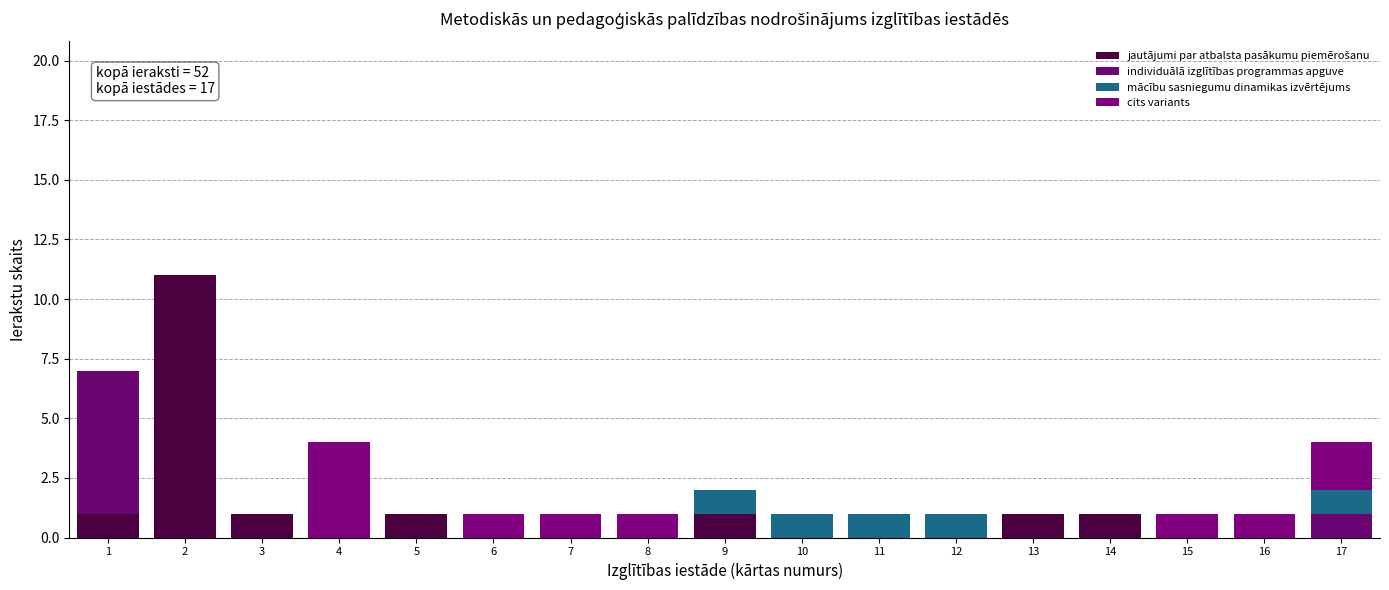

Are the bars horizontal?

No